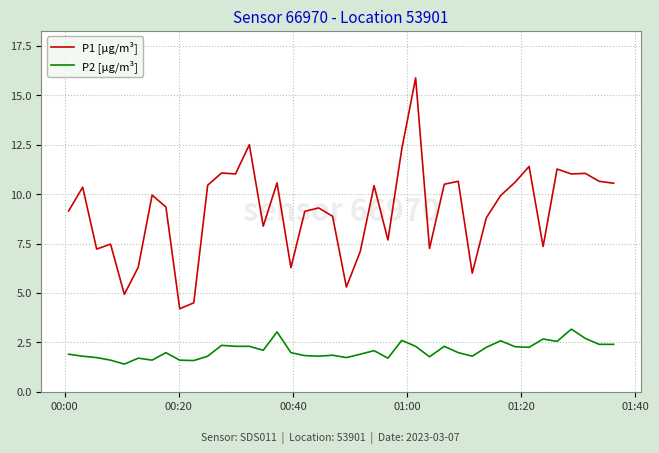

List the series in order of their peak value, lowest first.

P2 [µg/m³], P1 [µg/m³]